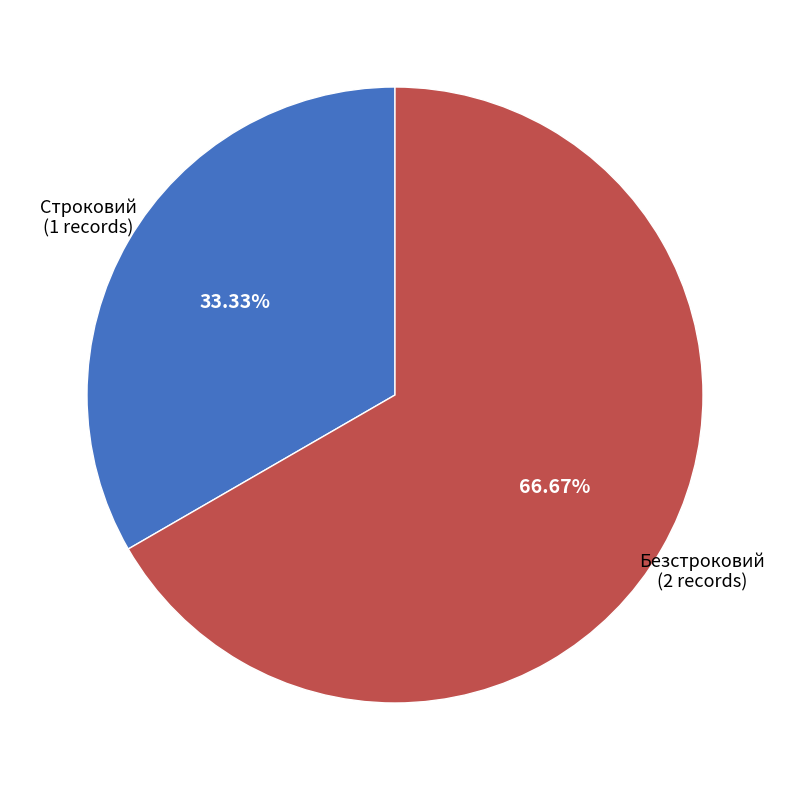

To the nearest percent, what is the combined percentage of Безстроковий and Строковий?

100%